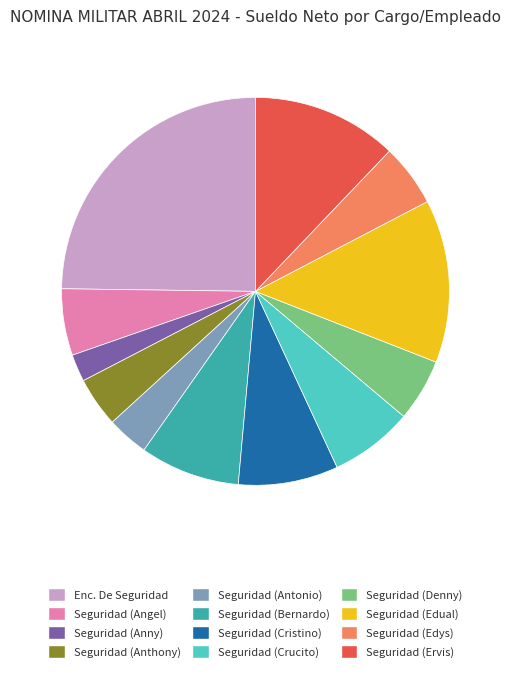

Do Seguridad (Bernardo) and Seguridad (Ervis) together represent more than half of the pie?

No